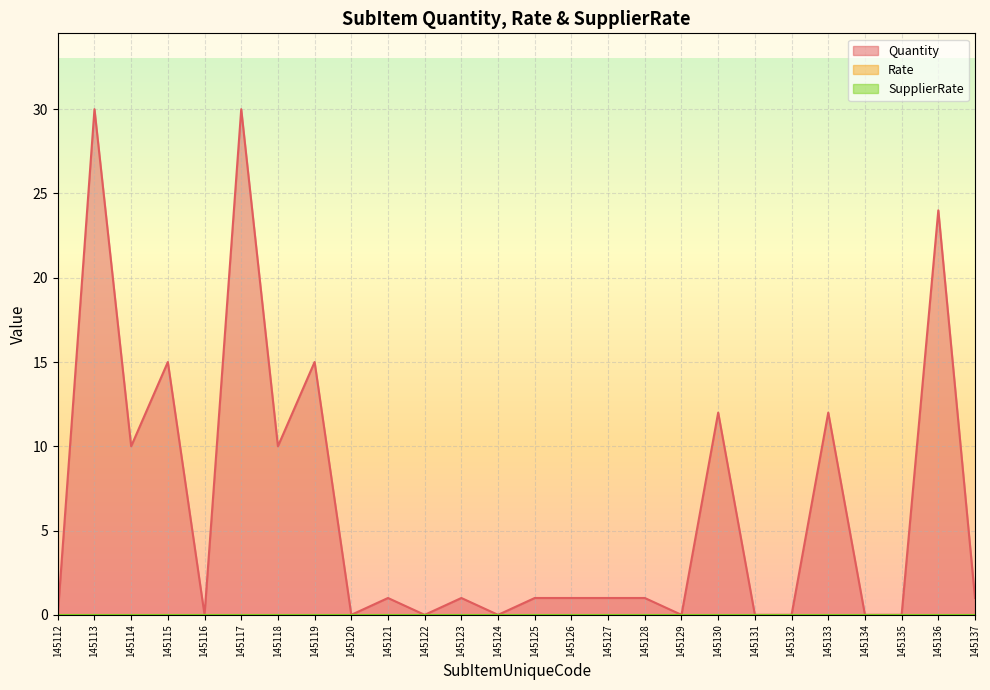

Reading left to right, transcribe all the data shown in this chart.

Quantity: 0	30	10	15	0	30	10	15	0	1	0	1	0	1	1	1	1	0	12	0	0	12	0	0	24	1
Rate: 0	0	0	0	0	0	0	0	0	0	0	0	0	0	0	0	0	0	0	0	0	0	0	0	0	0
SupplierRate: 0	0	0	0	0	0	0	0	0	0	0	0	0	0	0	0	0	0	0	0	0	0	0	0	0	0